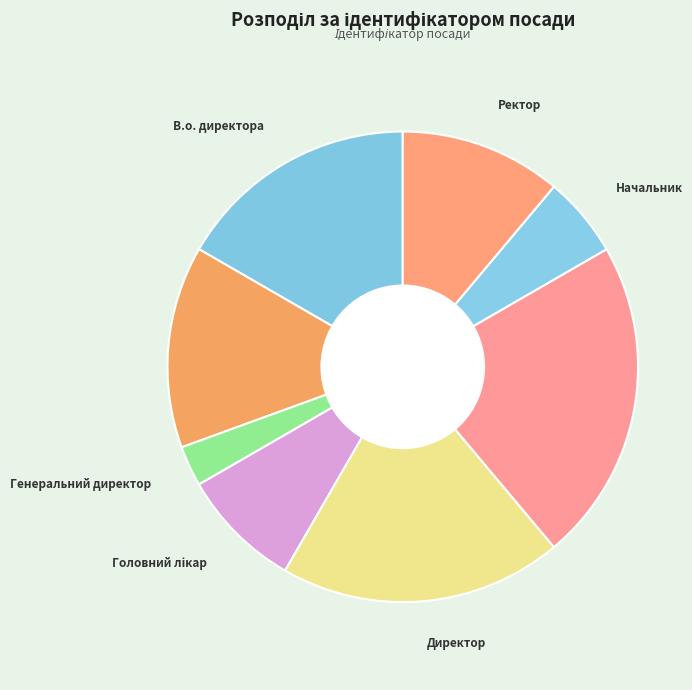

Does any single category account for the majority?

No